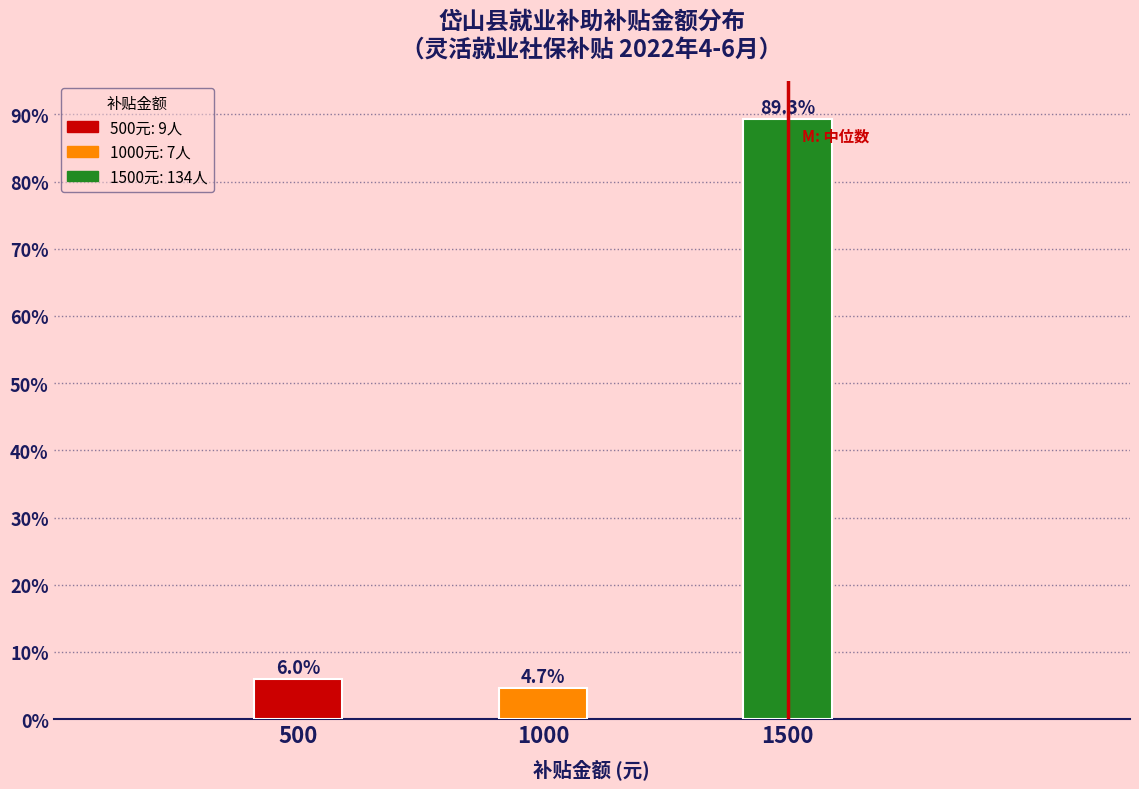

Reading right to left, what are all the values shown in this chart?

89.3	4.7	6.0